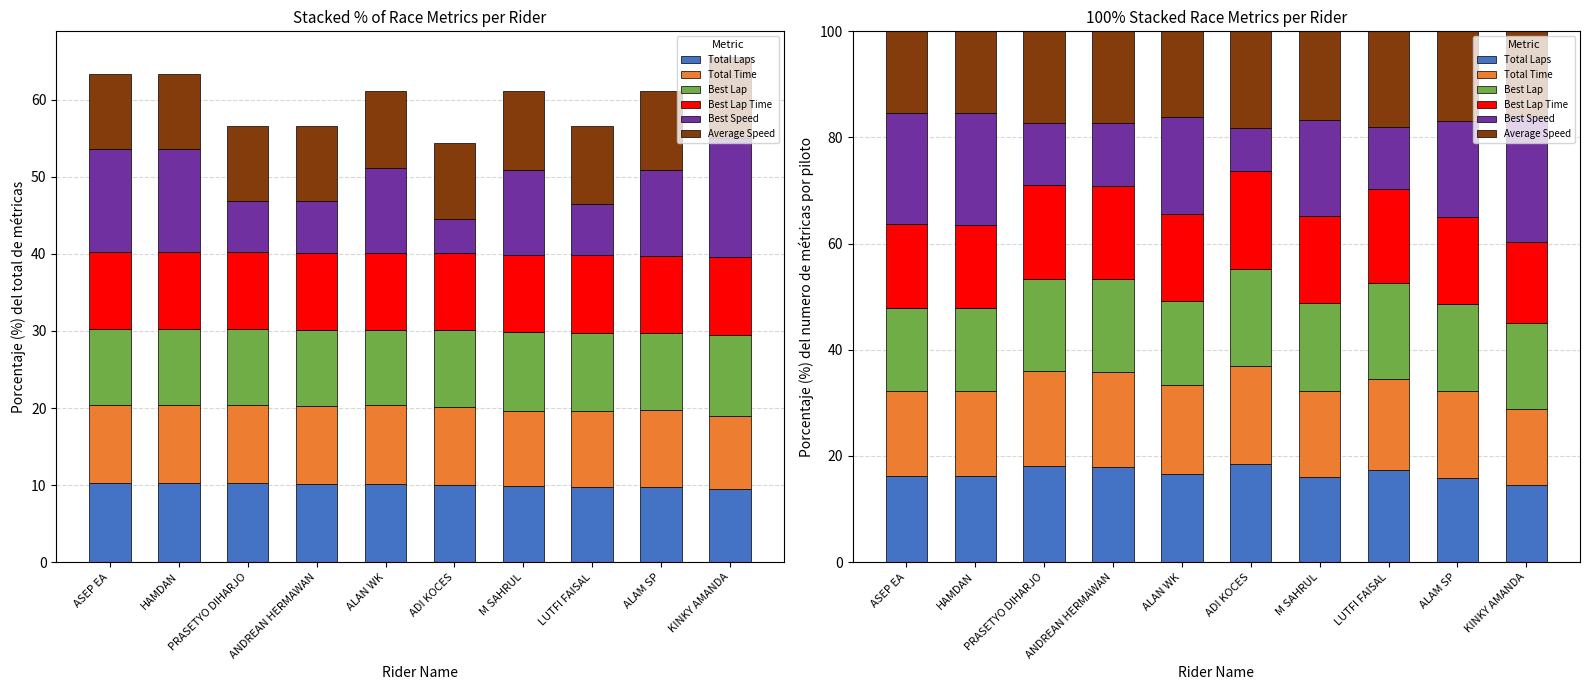

Reading left to right, what are all the values shown in this chart?

Total Laps: 16.3	16.2	18.0	18.0	16.5	18.5	16.1	17.3	15.9	14.5
Total Time: 16.0	16.0	18.0	17.9	16.8	18.4	16.1	17.3	16.4	14.3
Best Lap: 15.5	15.5	17.3	17.4	16.0	18.3	16.6	18.0	16.3	16.2
Best Lap Time: 15.8	15.8	17.6	17.6	16.4	18.4	16.4	17.6	16.4	15.2
Best Speed: 21.1	21.1	11.8	11.8	18.2	8.2	18.2	11.8	18.2	23.7
Average Speed: 15.3	15.3	17.3	17.3	16.2	18.2	16.7	18.0	16.8	16.0